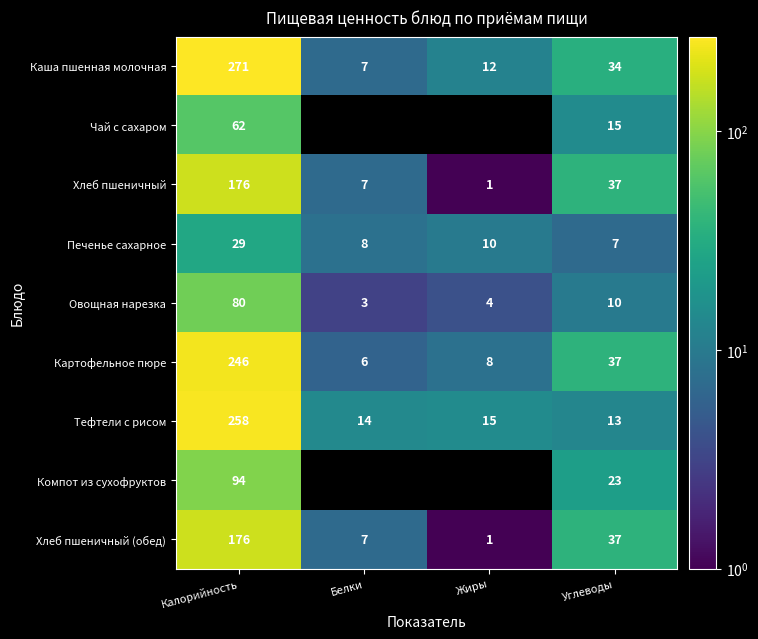

At which label does Хлеб пшеничный (обед) first exceed 37?

Калорийность